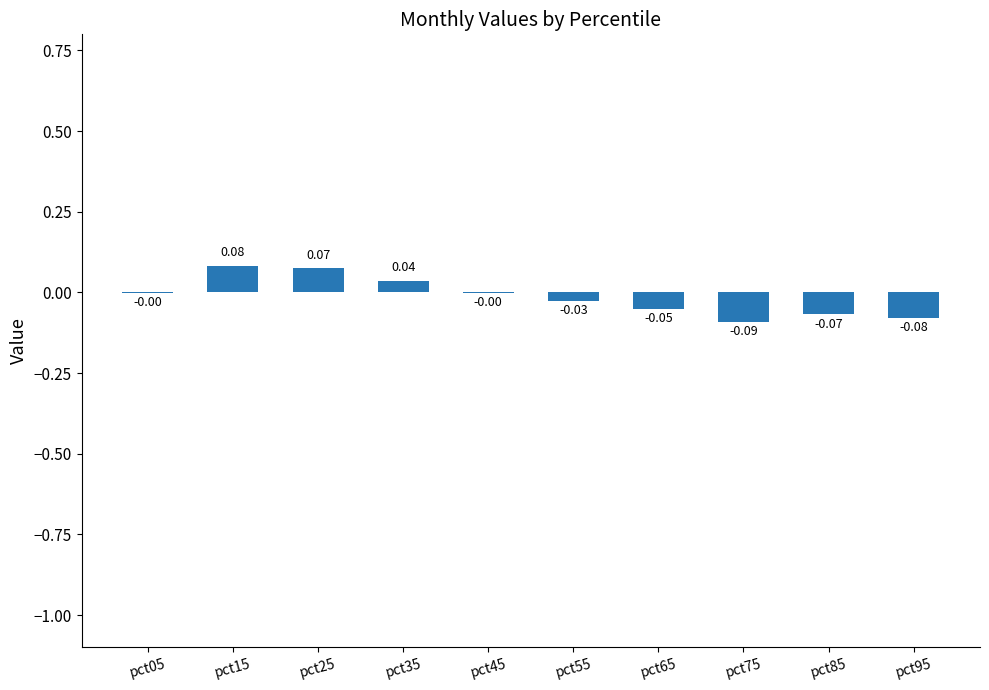

Between pct15 and pct95, which is larger?

pct15